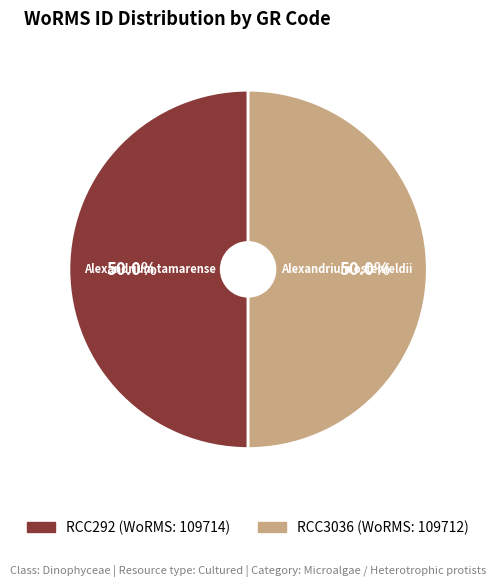

What is the total percentage of RCC292 and RCC3036?

100.0%